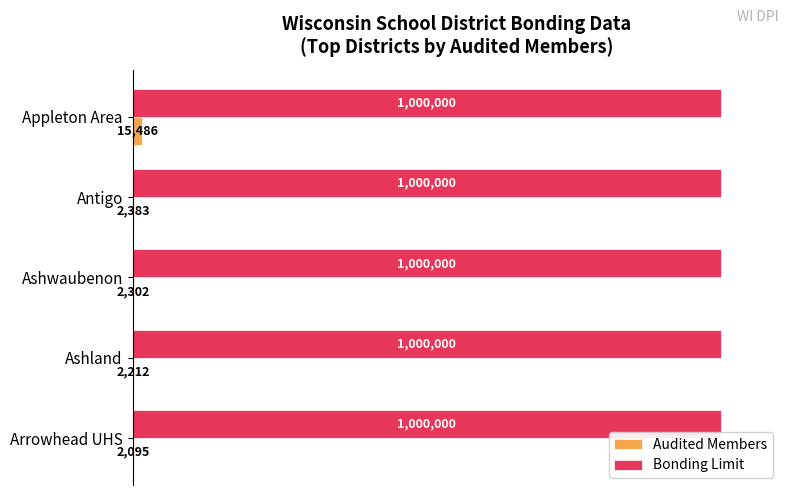

What are all the series names shown in the legend?

Audited Members, Bonding Limit